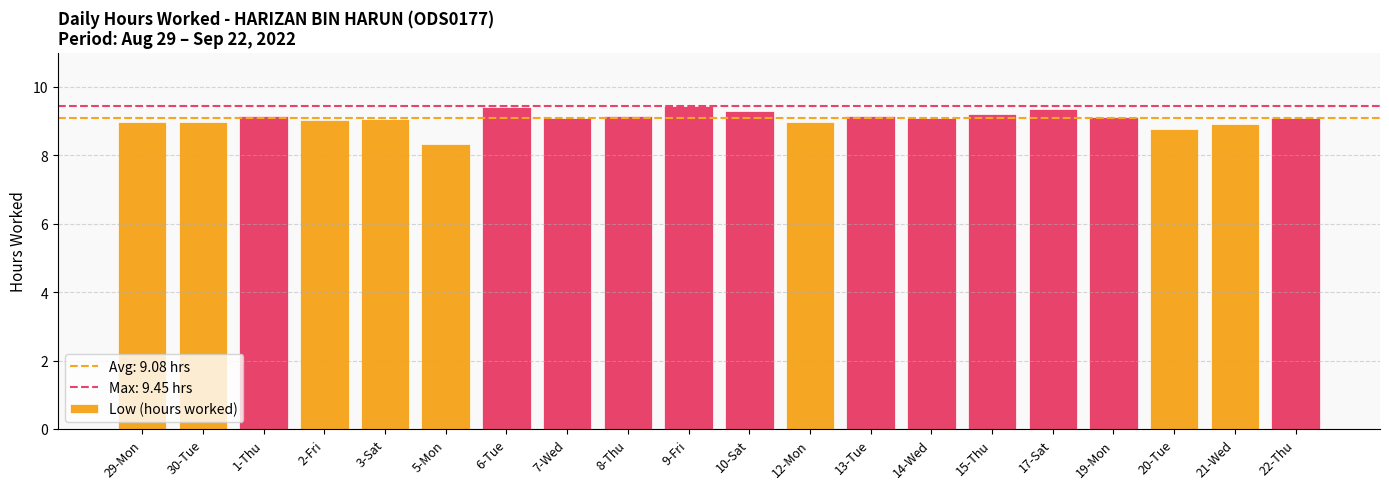

Are the bars grouped side by side (vs. stacked)?

No